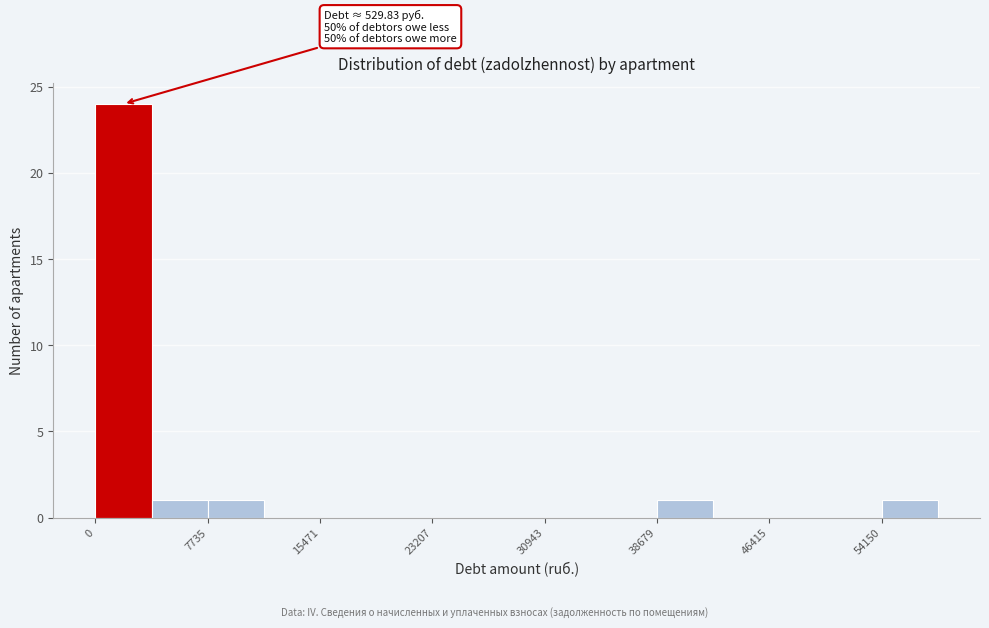

Around what value on the x-axis is the tallest bar? Give the approximate position of its centre, as read against the axis.

2000